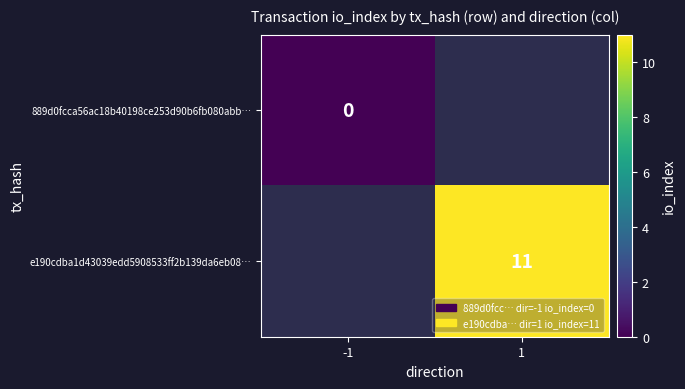

Between -1 and 1, which is larger?

1